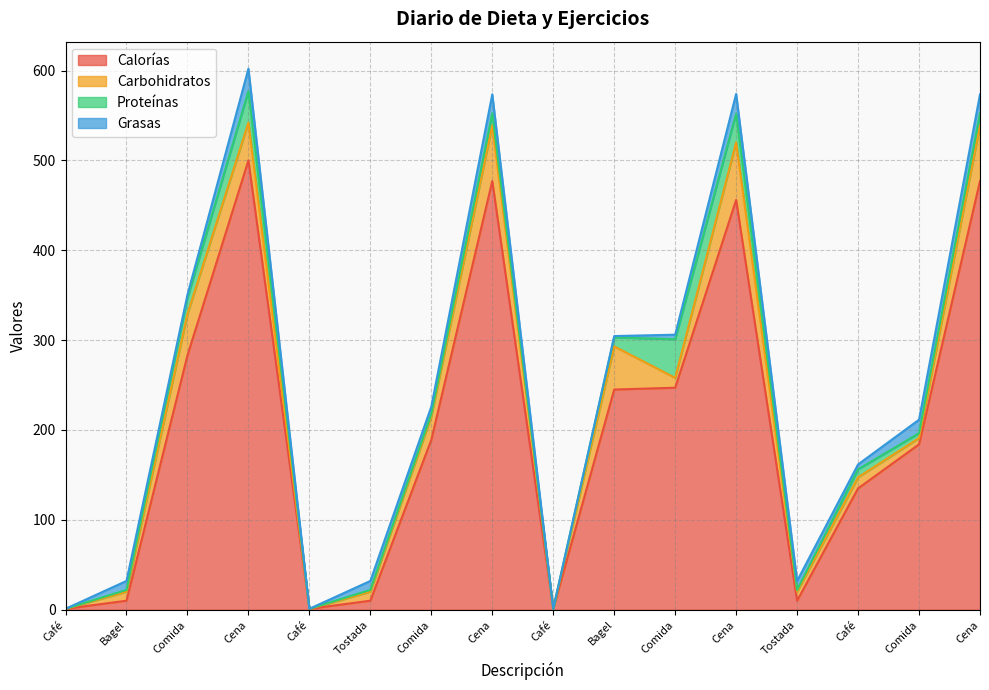

True or false: Carbohidratos and Proteínas cross at least once.

True